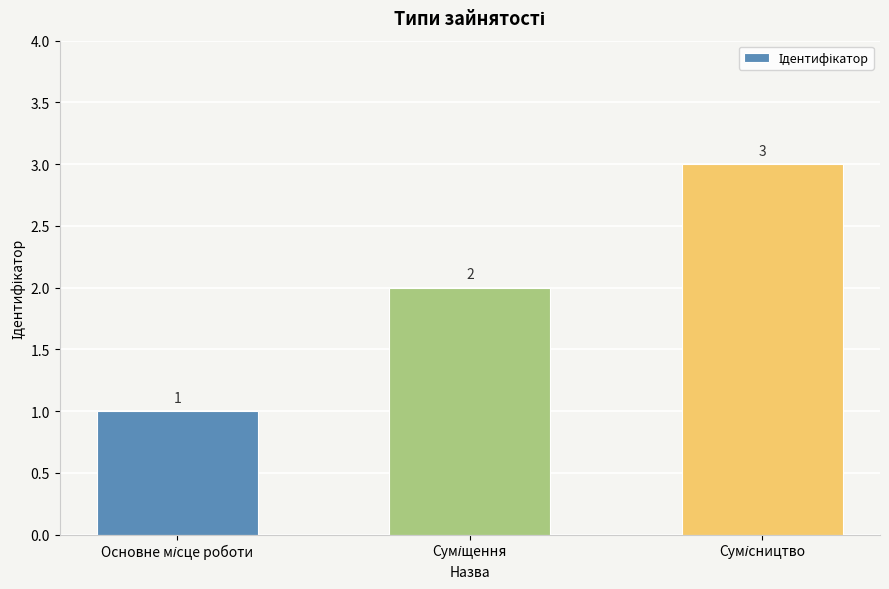

Count the values in the range 1 to 3.

3